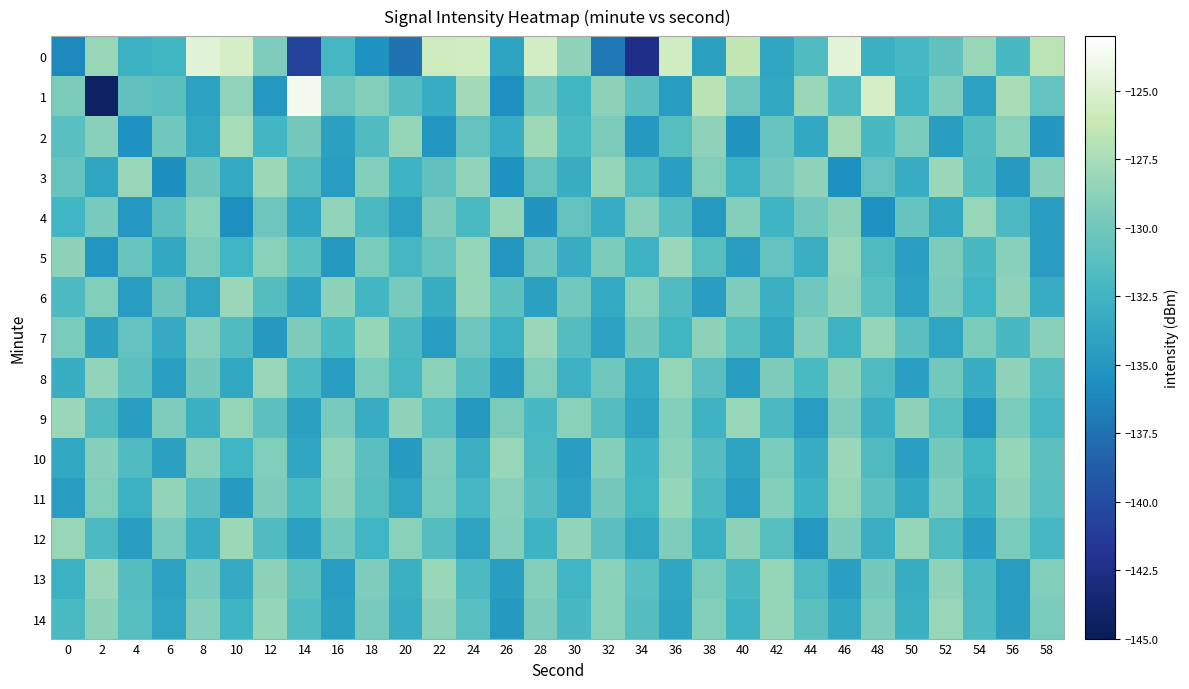

Which series has the largest range (max minus min)?

1